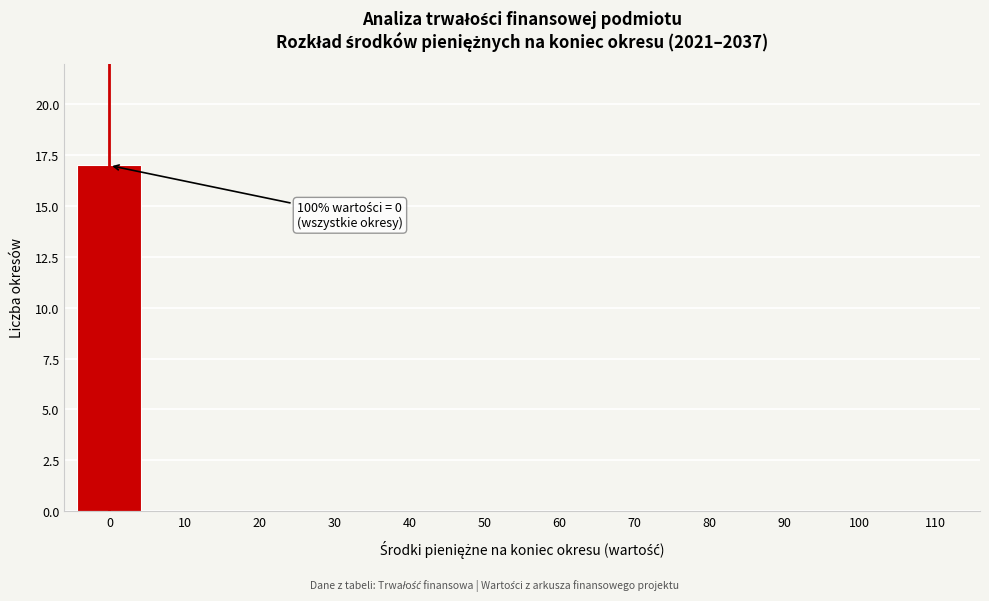

Reading left to right, extract all data points from this chart.

0=17	10=0	20=0	30=0	40=0	50=0	60=0	70=0	80=0	90=0	100=0	110=0